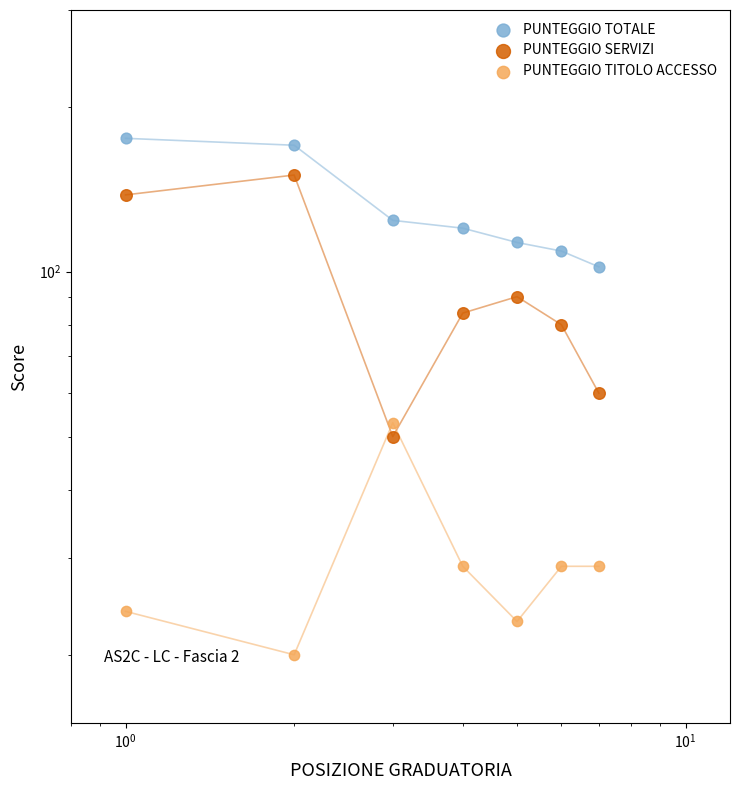

Which series has the largest total across all categories?

PUNTEGGIO TOTALE